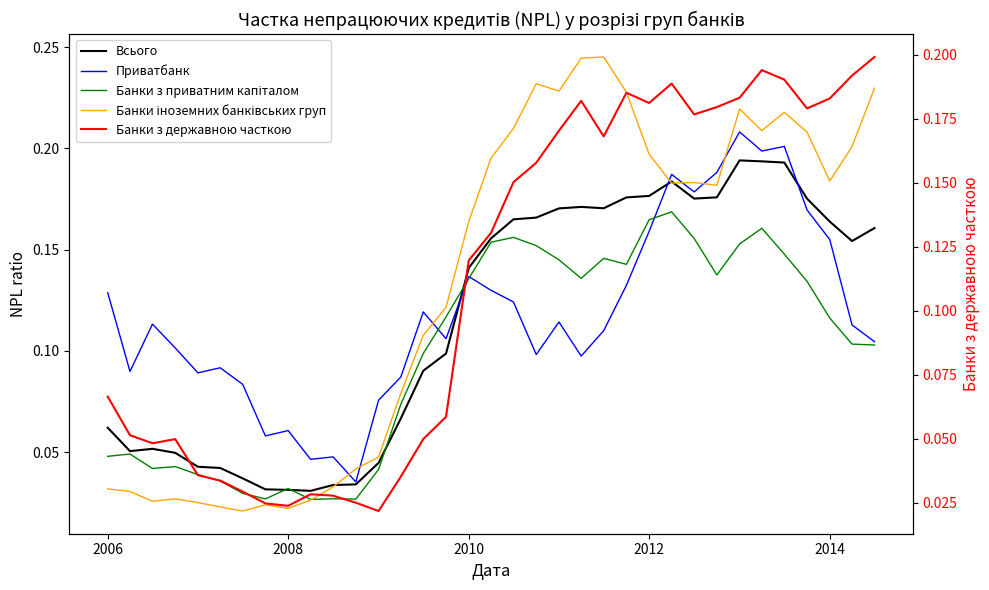

How many lines are shown in the chart?

5